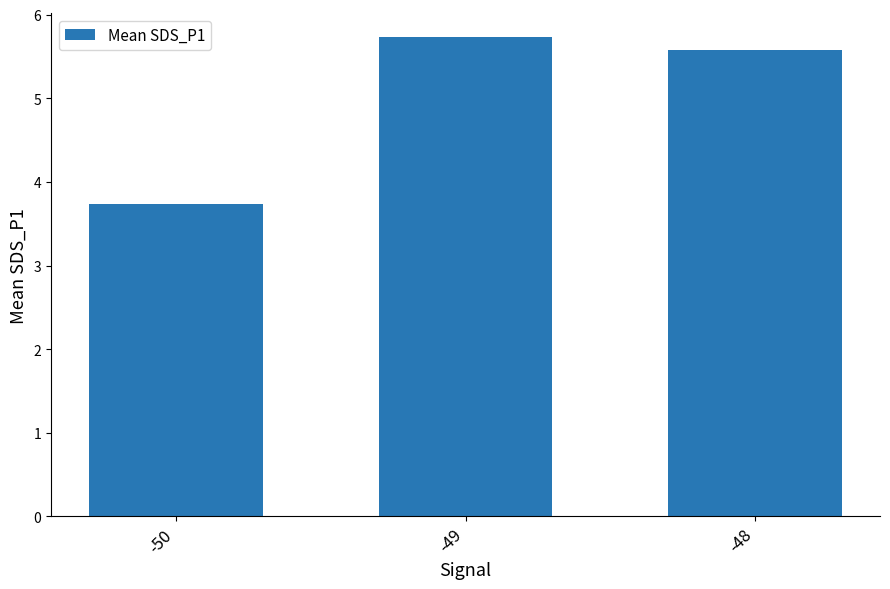

Approximately how many times larger is the value at -48 compared to -49?

1.0